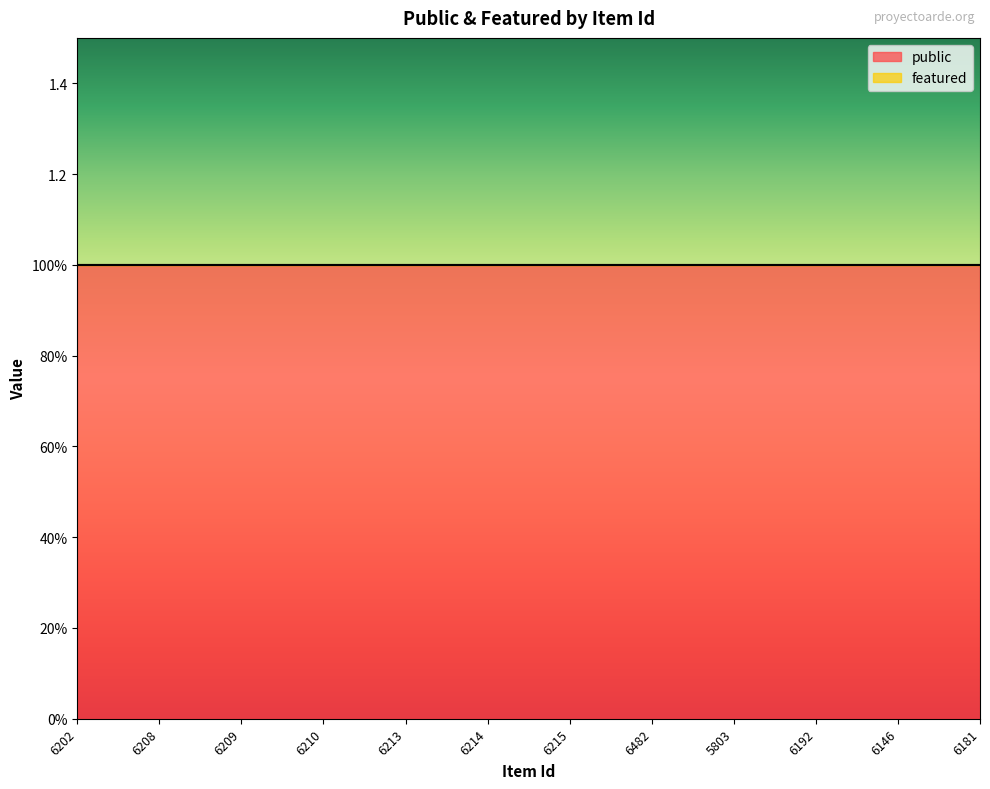

True or false: public has a value of 2 at 6146.

False